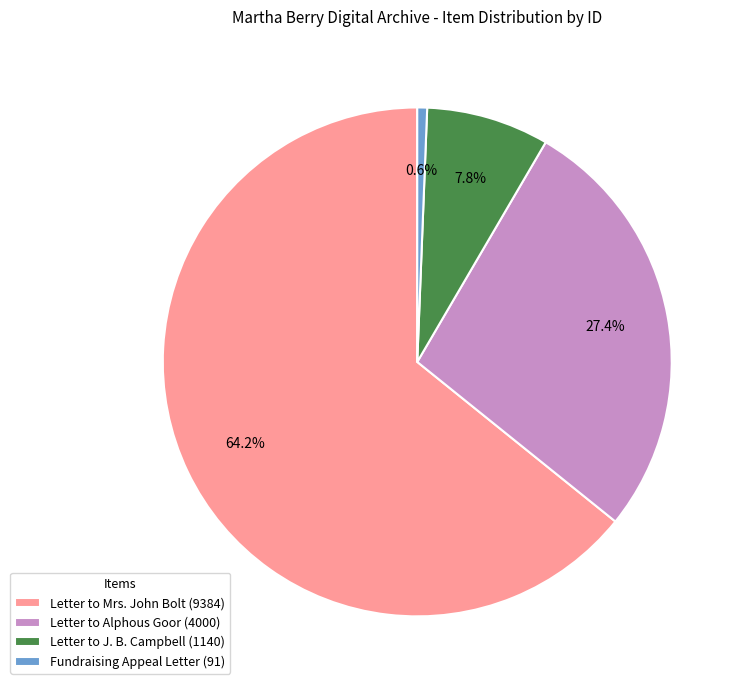

To the nearest percent, what is the difference between the largest and smallest slice percentages?

64%